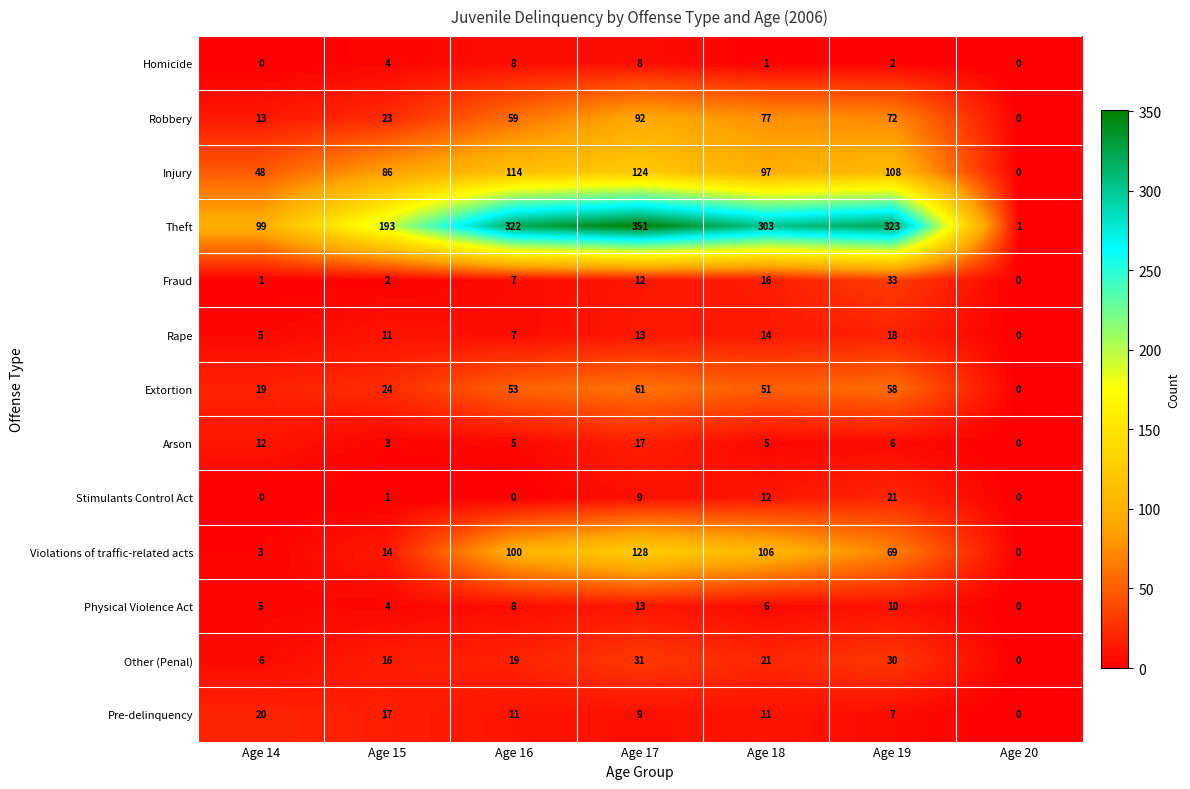

What is the difference between the maximum and minimum values in the Violations of traffic-related acts series?

128